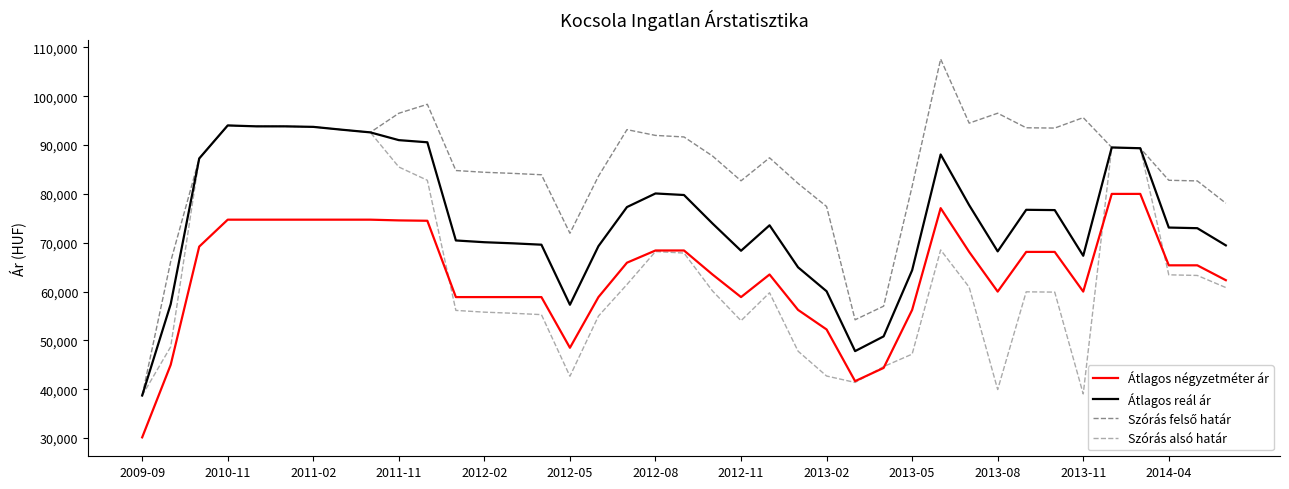

What is the maximum value shown in the chart?

107607